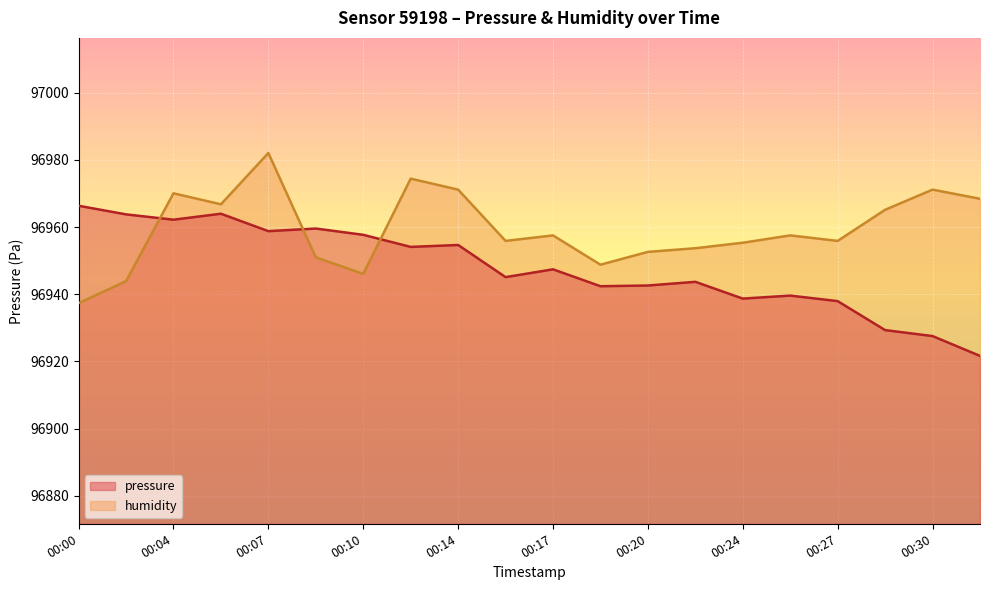

At which category does humidity reach its first local valley?

00:05